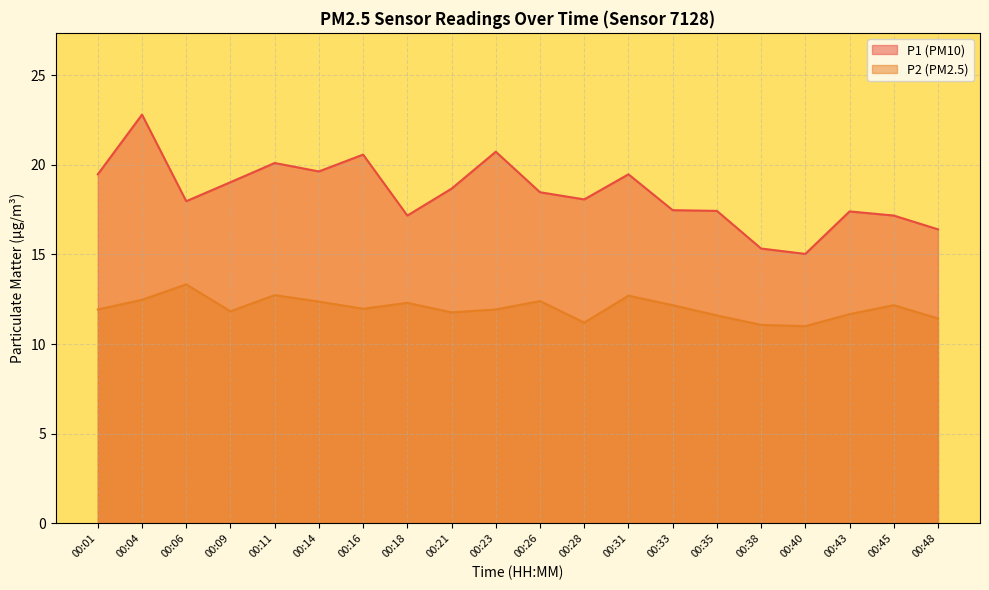

Where is the first local minimum for P2?

00:09